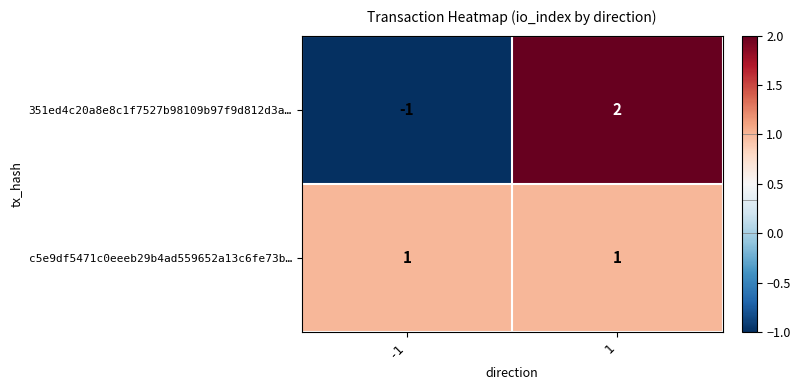

Which series has the largest total across all categories?

c5e9df5471c0eeeb29b4ad559652a13c6fe73b…